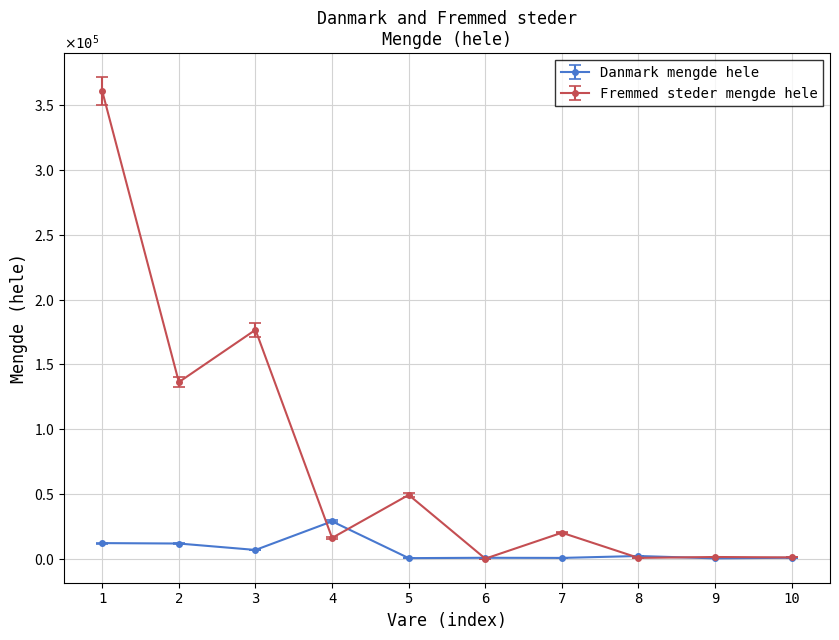

How many values in the Fremmed steder mengde hele series exceed 20022?

4